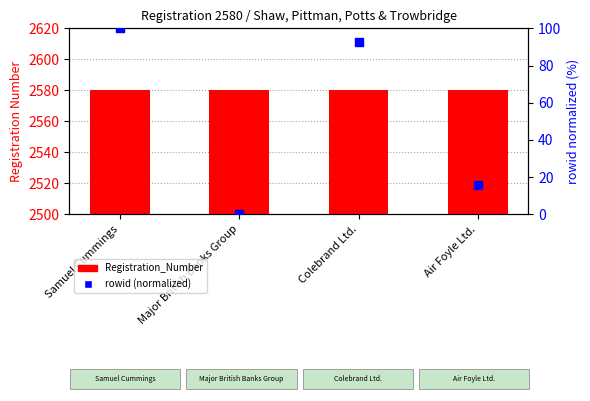

Which series reaches the minimum Y coordinate?

rowid (normalized)